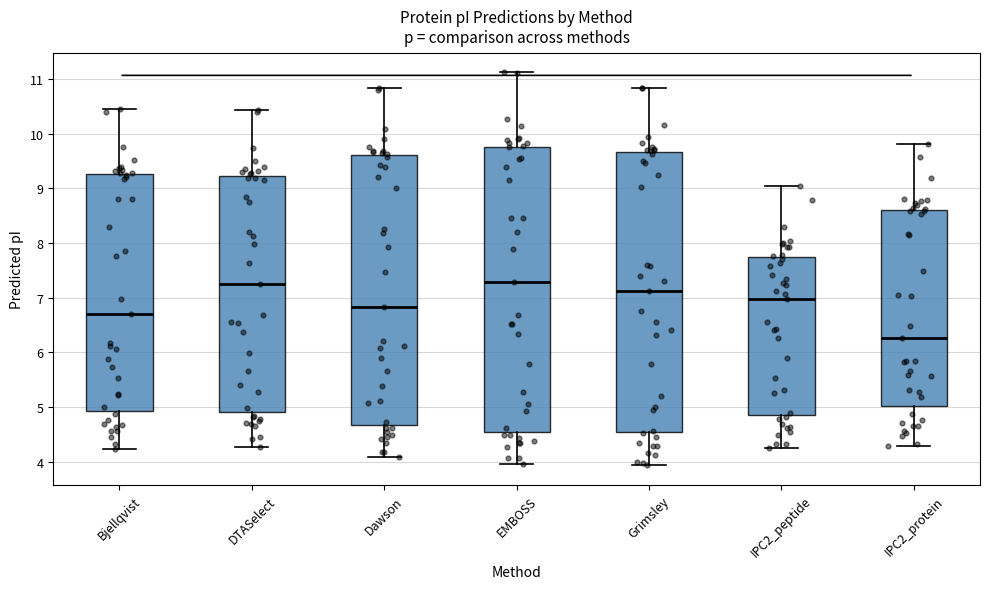

Where does the median line of the box for Dawson sit on the y-axis? The values are not printed on the chart, so give them approximately, as read against the axis.

6.8